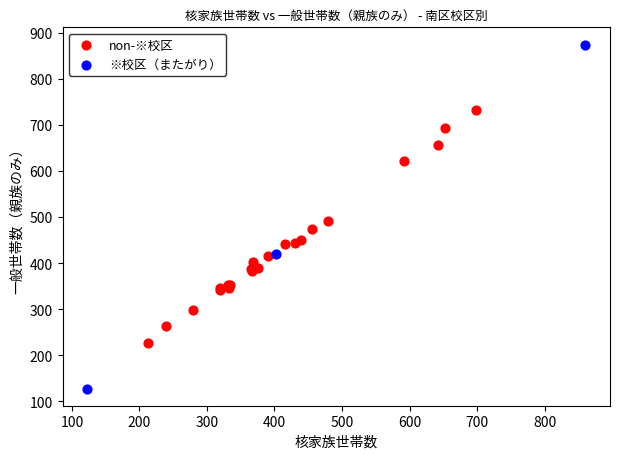

Which series contains the lowest Y value?

※校区（またがり）